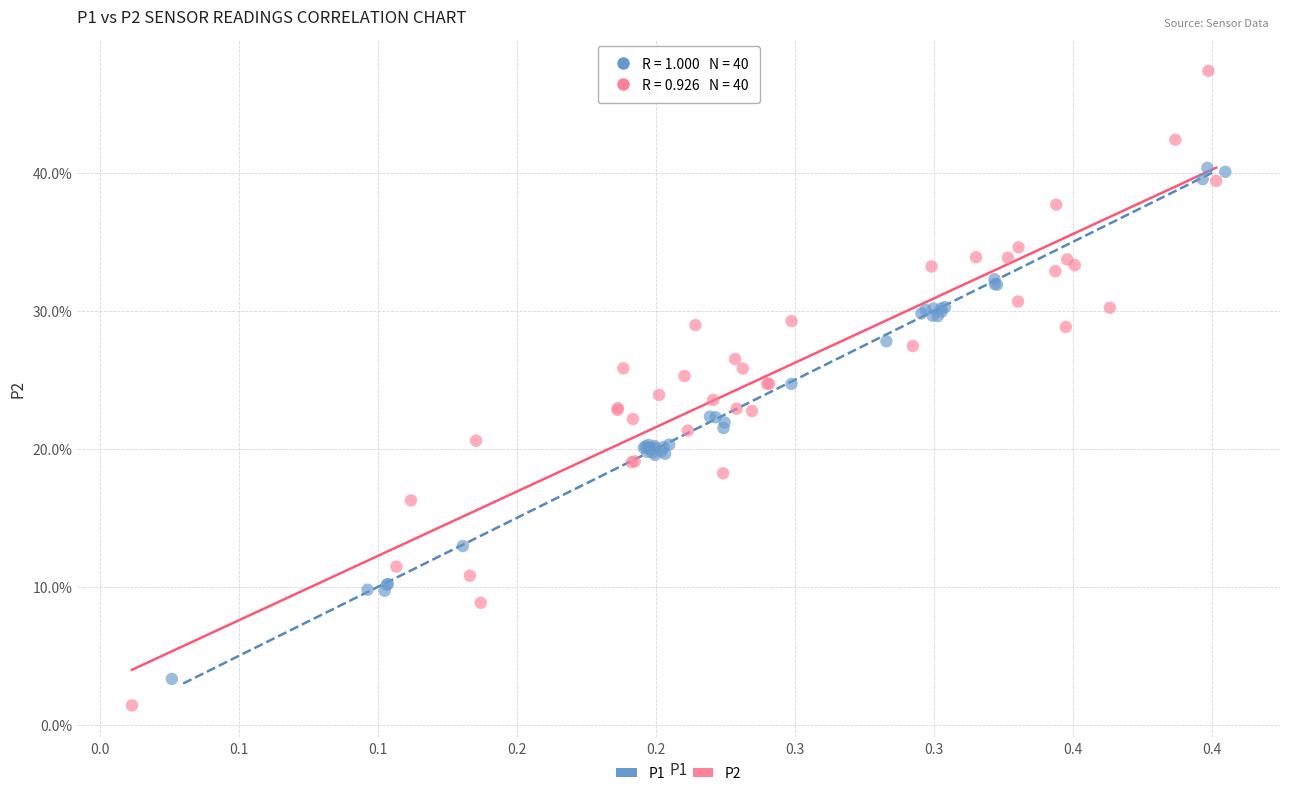

What are all the series names shown in the legend?

P1, P2